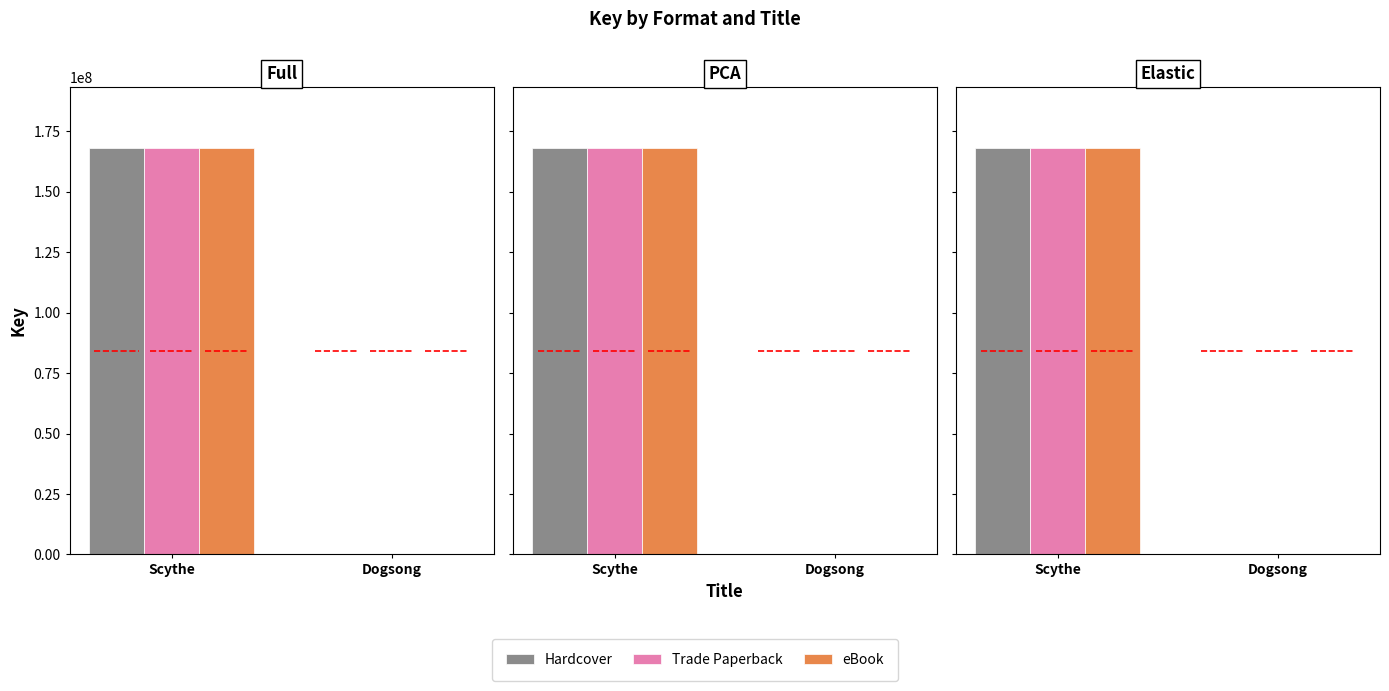

Which series has the largest range (max minus min)?

Hardcover